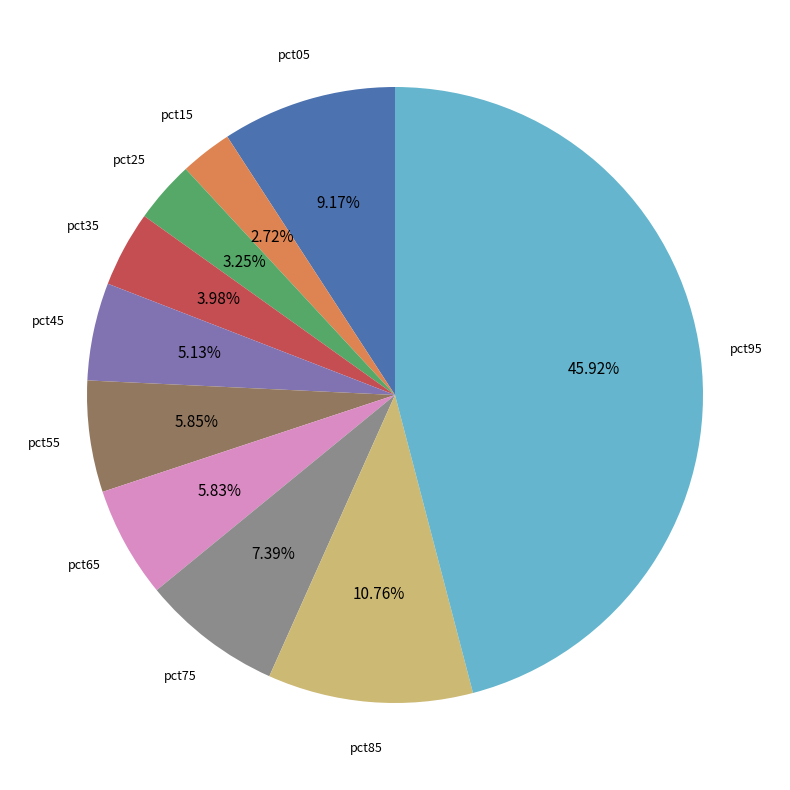

Does any single category account for the majority?

No